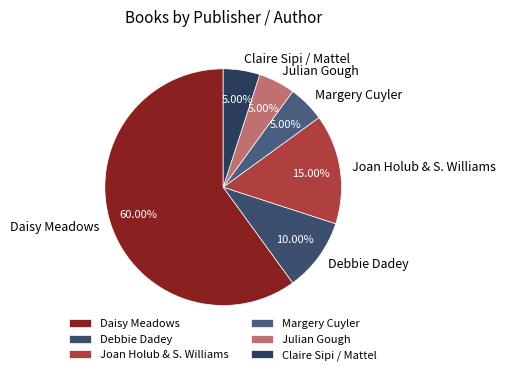

Count the number of slices in the pie.

6